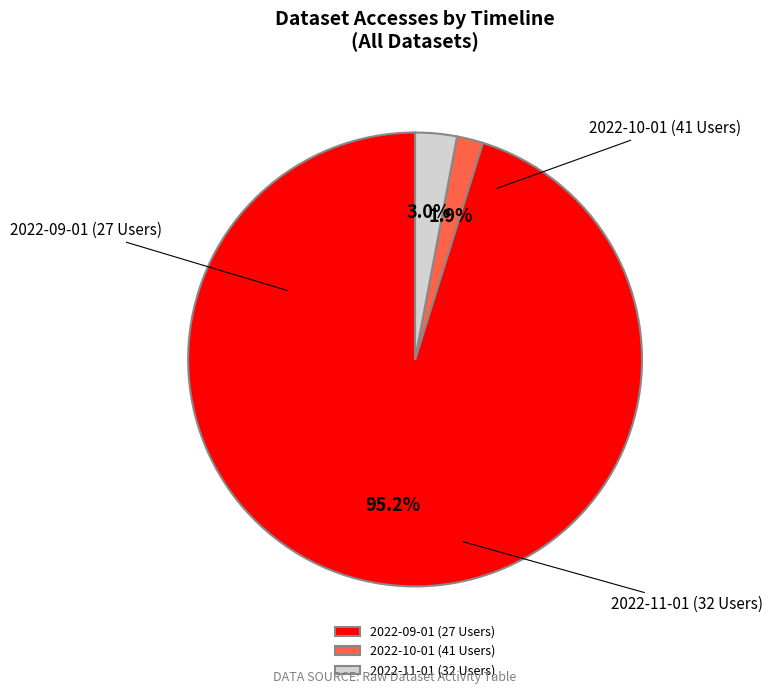

The 2022-09-01 (27 Users) slice represents 84% of the pie. True or false?

False